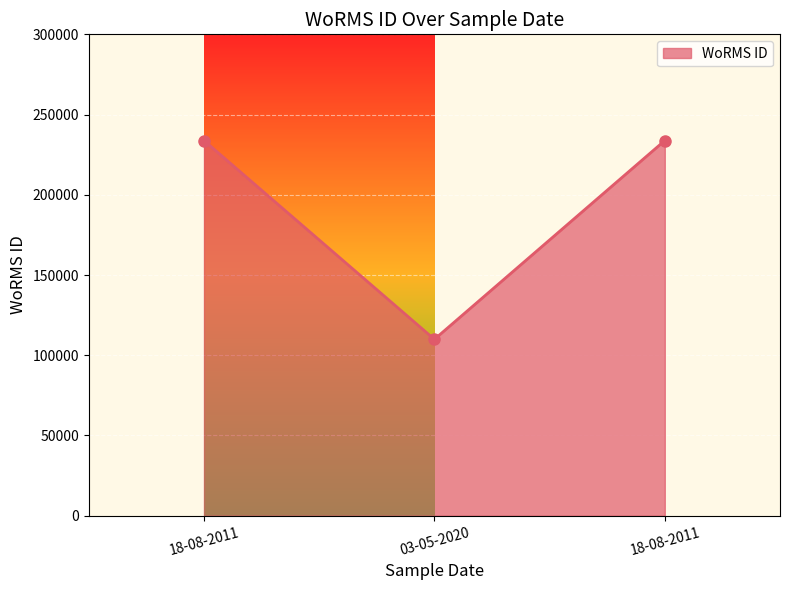

Which label corresponds to the smallest value in the chart?

03-05-2020